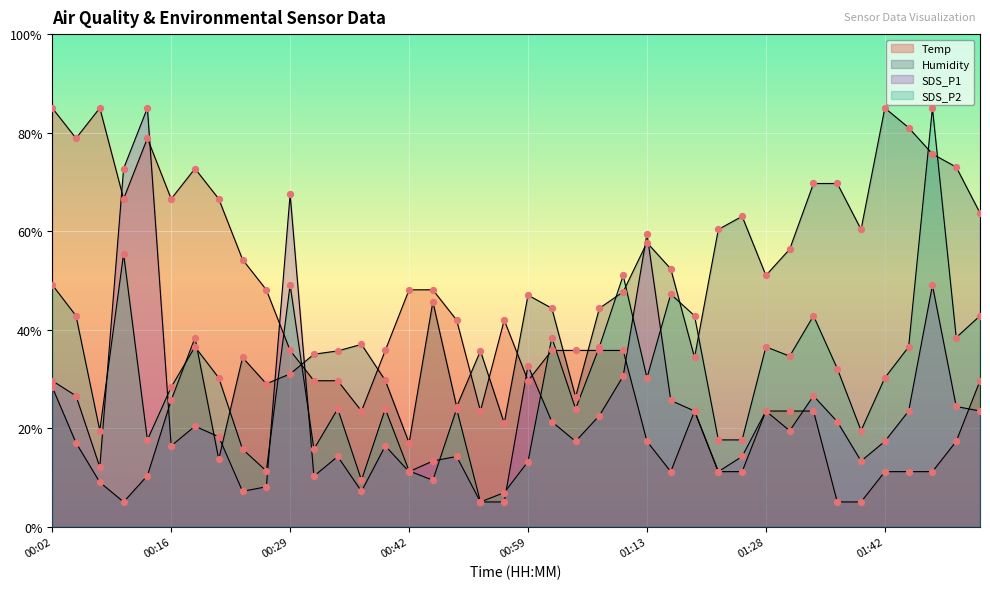

Which series reaches the minimum Y coordinate?

Temp